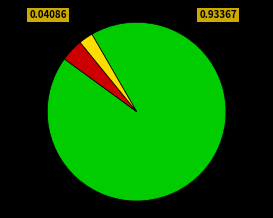

Does any single category account for the majority?

Yes